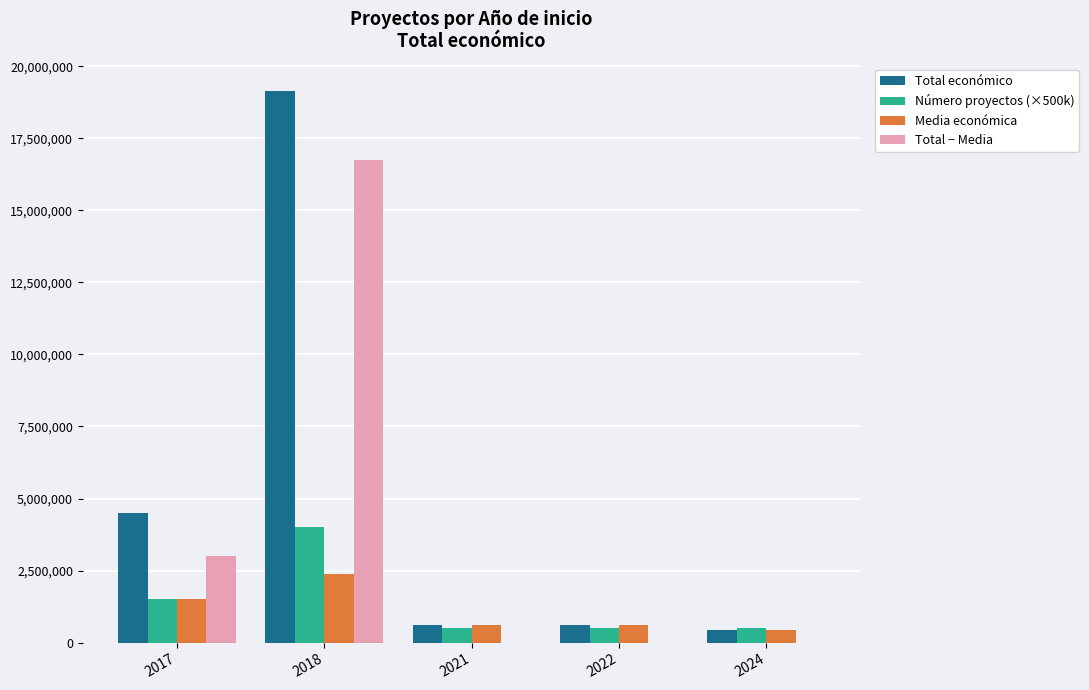

Between 2018 and 2024, which series saw the biggest shift?

Total económico